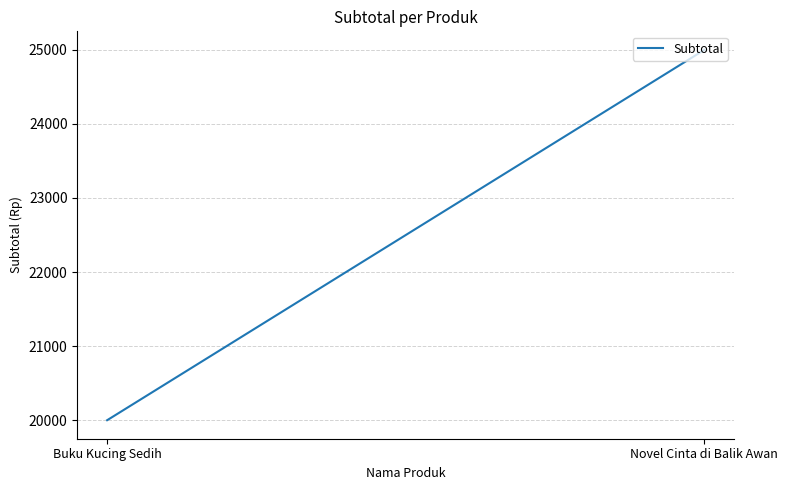

Which has a higher value, Buku Kucing Sedih or Novel Cinta di Balik Awan?

Novel Cinta di Balik Awan